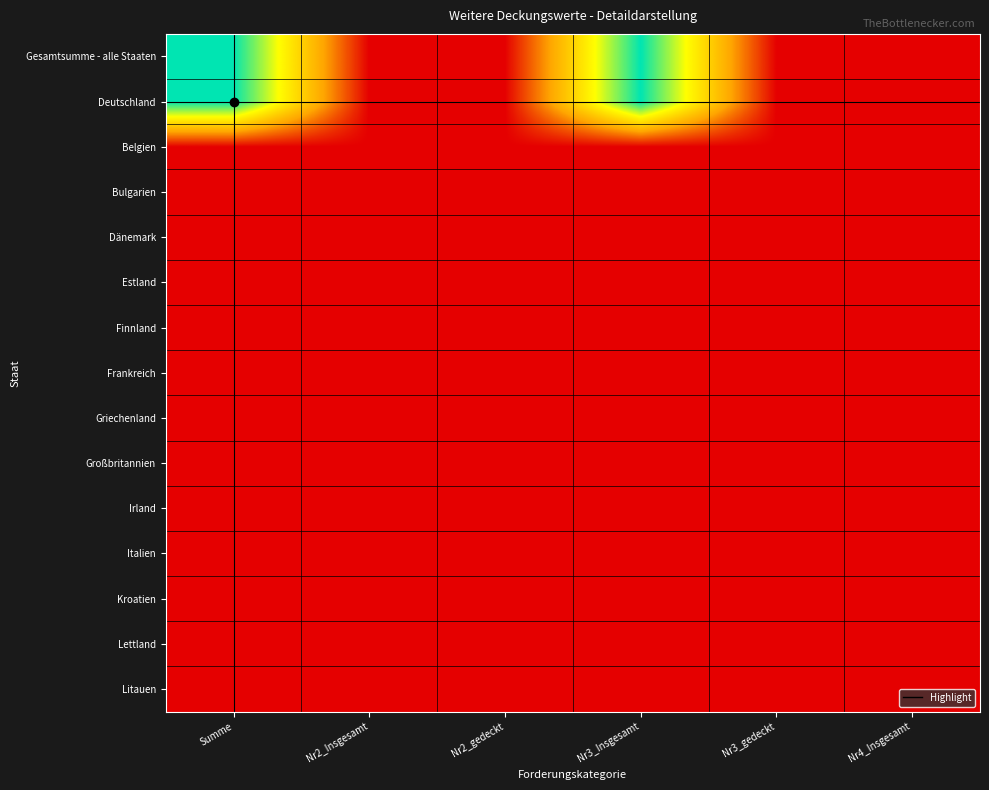

Reading left to right, what are all the values shown in this chart?

Gesamtsumme - alle Staaten: Summe=6.8	Nr2_Insgesamt=0.0	Nr2_gedeckt=0.0	Nr3_Insgesamt=6.8	Nr3_gedeckt=0.0	Nr4_Insgesamt=0.0
Deutschland: Summe=6.8	Nr2_Insgesamt=0.0	Nr2_gedeckt=0.0	Nr3_Insgesamt=6.8	Nr3_gedeckt=0.0	Nr4_Insgesamt=0.0
Belgien: Summe=0.0	Nr2_Insgesamt=0.0	Nr2_gedeckt=0.0	Nr3_Insgesamt=0.0	Nr3_gedeckt=0.0	Nr4_Insgesamt=0.0
Bulgarien: Summe=0.0	Nr2_Insgesamt=0.0	Nr2_gedeckt=0.0	Nr3_Insgesamt=0.0	Nr3_gedeckt=0.0	Nr4_Insgesamt=0.0
Dänemark: Summe=0.0	Nr2_Insgesamt=0.0	Nr2_gedeckt=0.0	Nr3_Insgesamt=0.0	Nr3_gedeckt=0.0	Nr4_Insgesamt=0.0
Estland: Summe=0.0	Nr2_Insgesamt=0.0	Nr2_gedeckt=0.0	Nr3_Insgesamt=0.0	Nr3_gedeckt=0.0	Nr4_Insgesamt=0.0
Finnland: Summe=0.0	Nr2_Insgesamt=0.0	Nr2_gedeckt=0.0	Nr3_Insgesamt=0.0	Nr3_gedeckt=0.0	Nr4_Insgesamt=0.0
Frankreich: Summe=0.0	Nr2_Insgesamt=0.0	Nr2_gedeckt=0.0	Nr3_Insgesamt=0.0	Nr3_gedeckt=0.0	Nr4_Insgesamt=0.0
Griechenland: Summe=0.0	Nr2_Insgesamt=0.0	Nr2_gedeckt=0.0	Nr3_Insgesamt=0.0	Nr3_gedeckt=0.0	Nr4_Insgesamt=0.0
Großbritannien: Summe=0.0	Nr2_Insgesamt=0.0	Nr2_gedeckt=0.0	Nr3_Insgesamt=0.0	Nr3_gedeckt=0.0	Nr4_Insgesamt=0.0
Irland: Summe=0.0	Nr2_Insgesamt=0.0	Nr2_gedeckt=0.0	Nr3_Insgesamt=0.0	Nr3_gedeckt=0.0	Nr4_Insgesamt=0.0
Italien: Summe=0.0	Nr2_Insgesamt=0.0	Nr2_gedeckt=0.0	Nr3_Insgesamt=0.0	Nr3_gedeckt=0.0	Nr4_Insgesamt=0.0
Kroatien: Summe=0.0	Nr2_Insgesamt=0.0	Nr2_gedeckt=0.0	Nr3_Insgesamt=0.0	Nr3_gedeckt=0.0	Nr4_Insgesamt=0.0
Lettland: Summe=0.0	Nr2_Insgesamt=0.0	Nr2_gedeckt=0.0	Nr3_Insgesamt=0.0	Nr3_gedeckt=0.0	Nr4_Insgesamt=0.0
Litauen: Summe=0.0	Nr2_Insgesamt=0.0	Nr2_gedeckt=0.0	Nr3_Insgesamt=0.0	Nr3_gedeckt=0.0	Nr4_Insgesamt=0.0